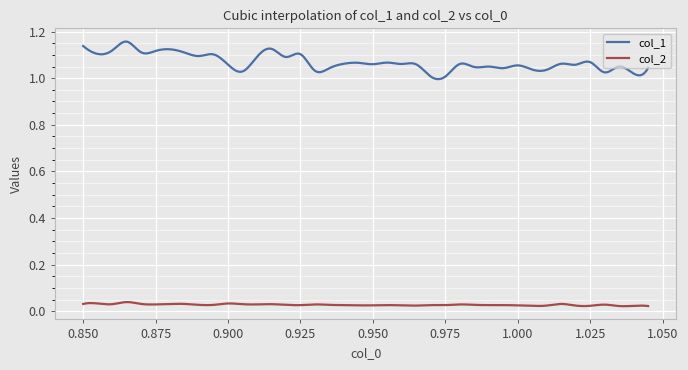

Which series has the largest total across all categories?

col_1